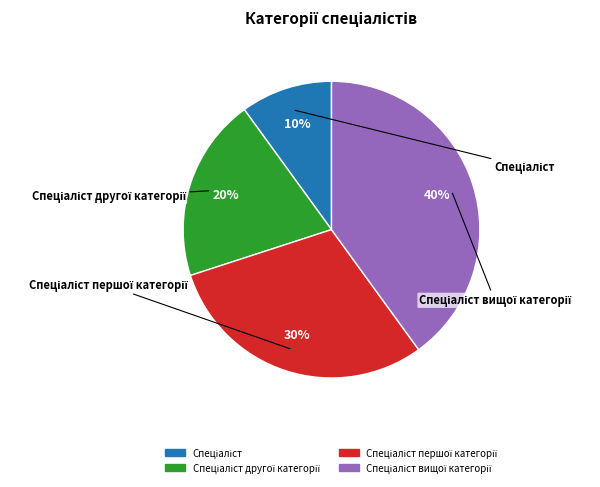

To the nearest percent, what is the difference between the largest and smallest slice percentages?

30%